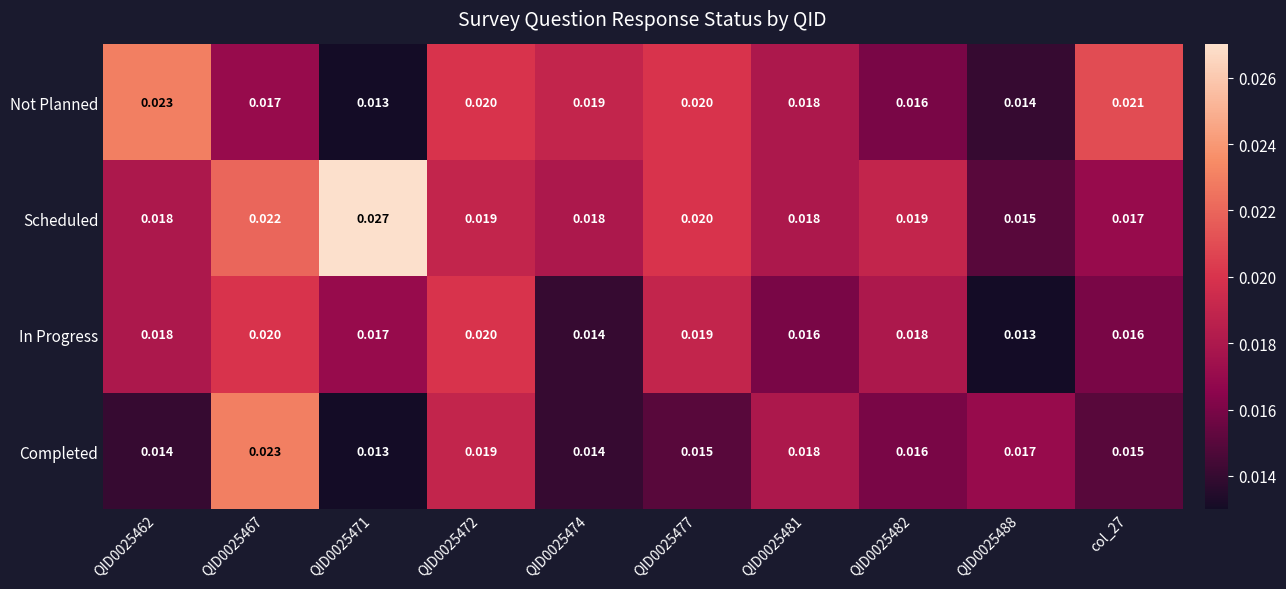

At QID0025467, list the series in order from largest to smallest.

Completed, Scheduled, In Progress, Not Planned